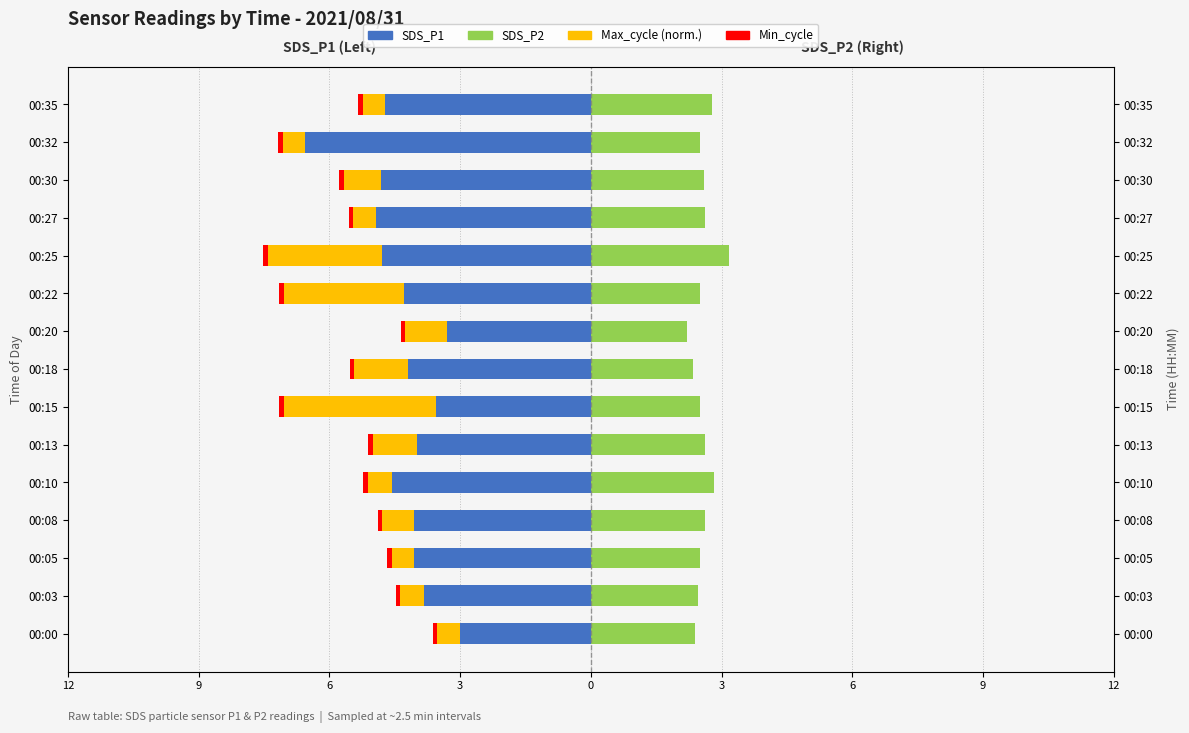

What is the sum of all SDS_P1 values?

-64.7